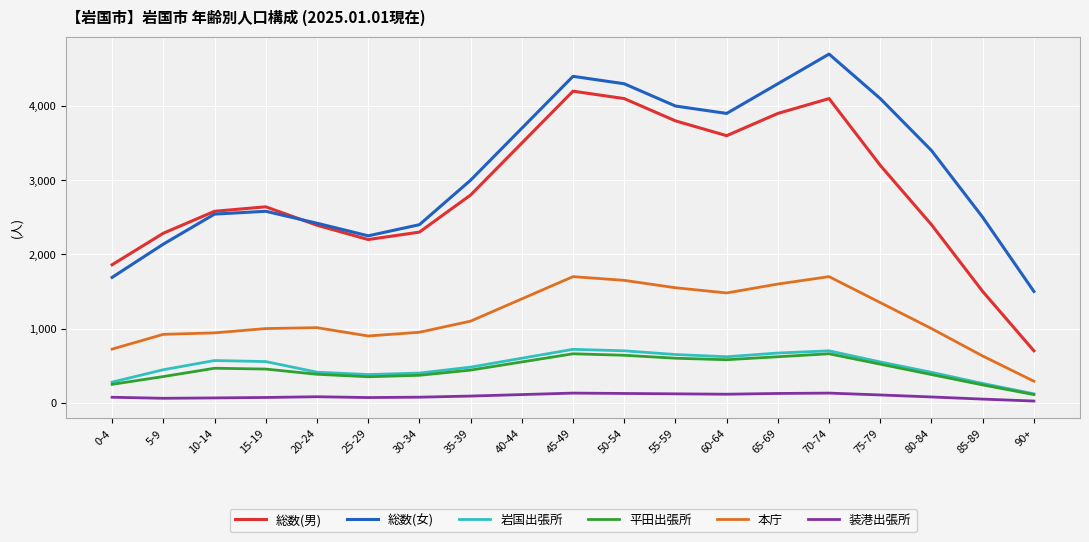

Is it true that 本庁 equals 290 at 90+?

True